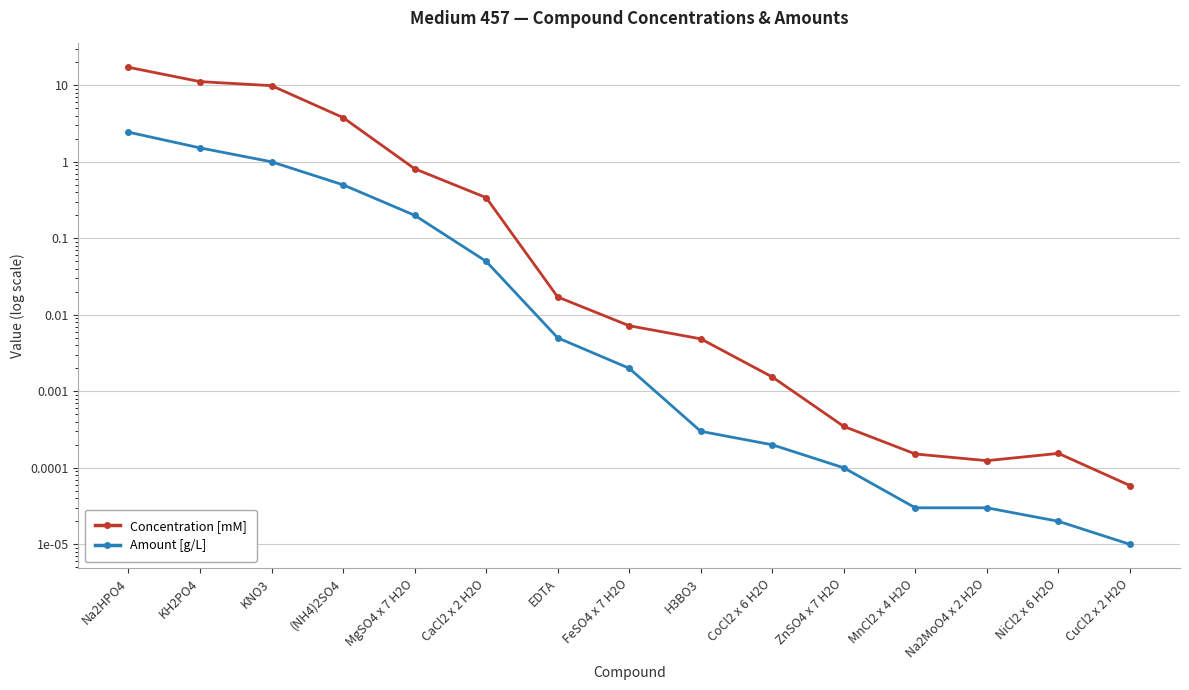

What is the difference between the Amount [g/L] values at H3BO3 and KH2PO4?

1.5